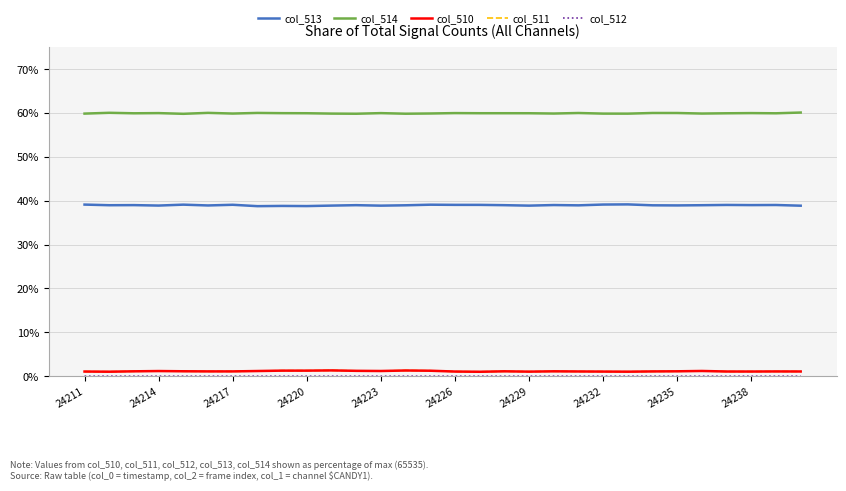

Which series has the largest total across all categories?

col_514